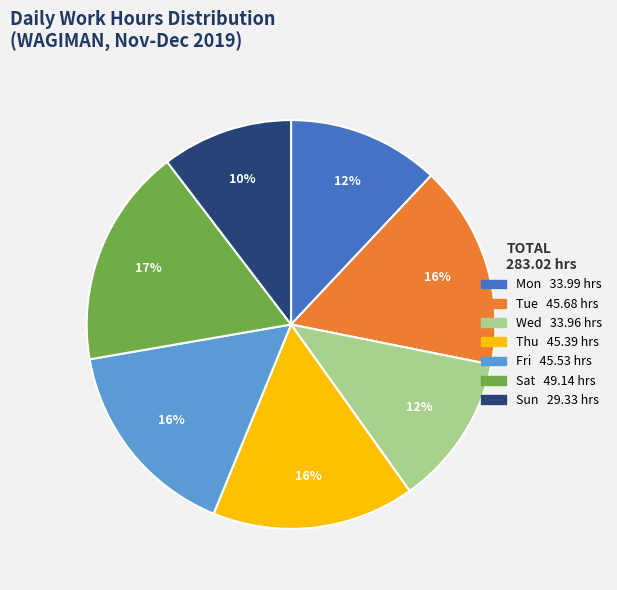

Is there a majority slice in this chart?

No